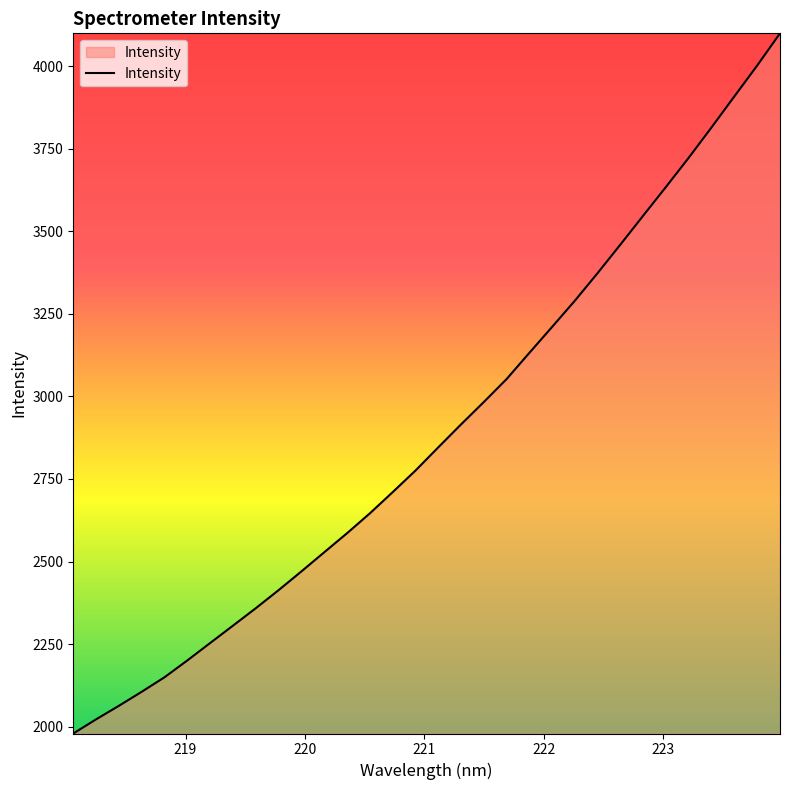

What is the difference between the maximum and minimum values?

2119.5